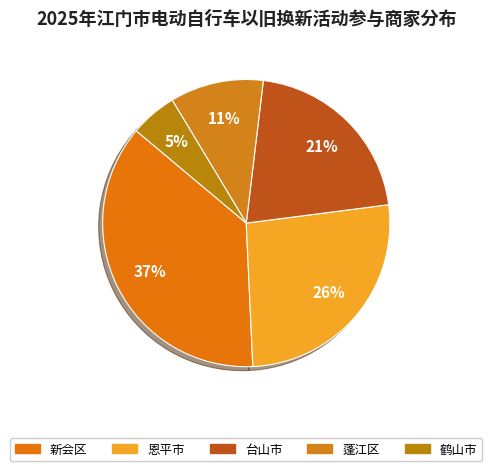

How many slices are in this pie chart?

5